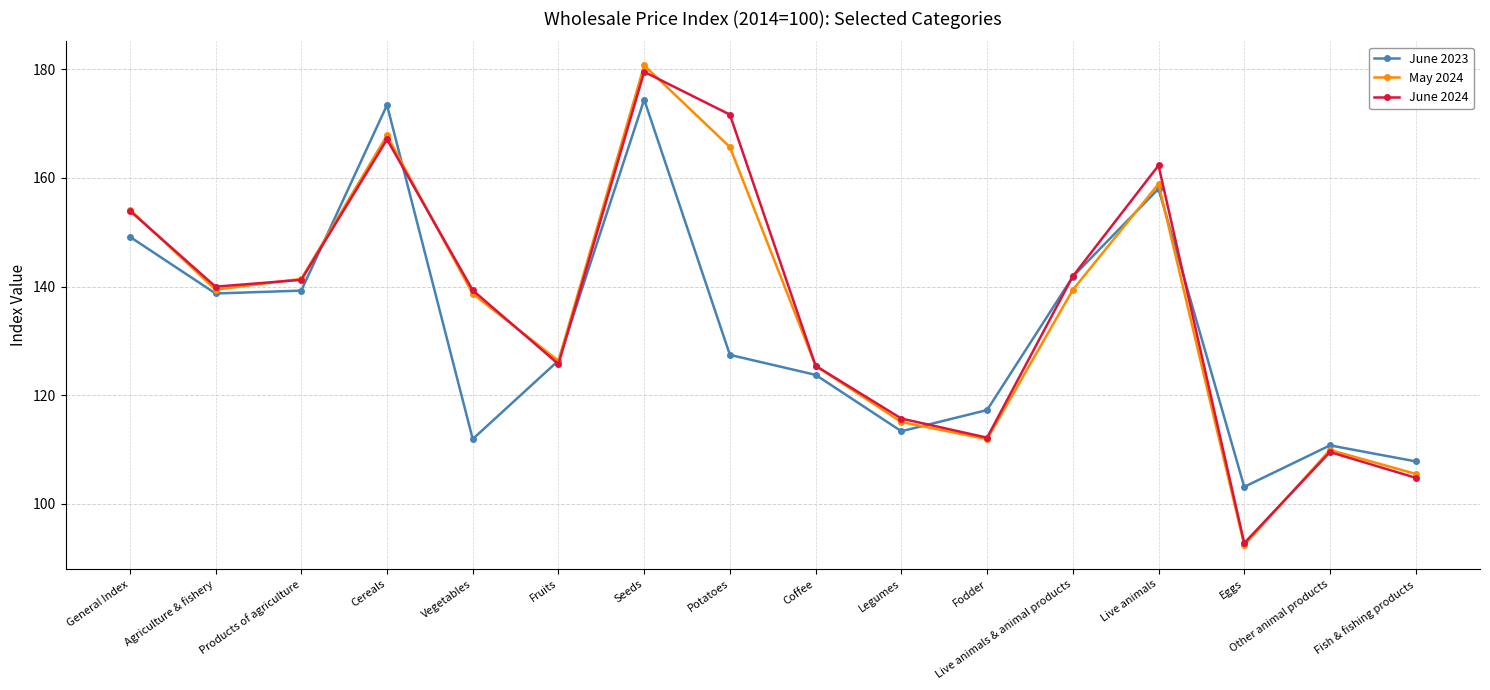

The June 2024 series shows 171.7 at Potatoes. True or false?

True